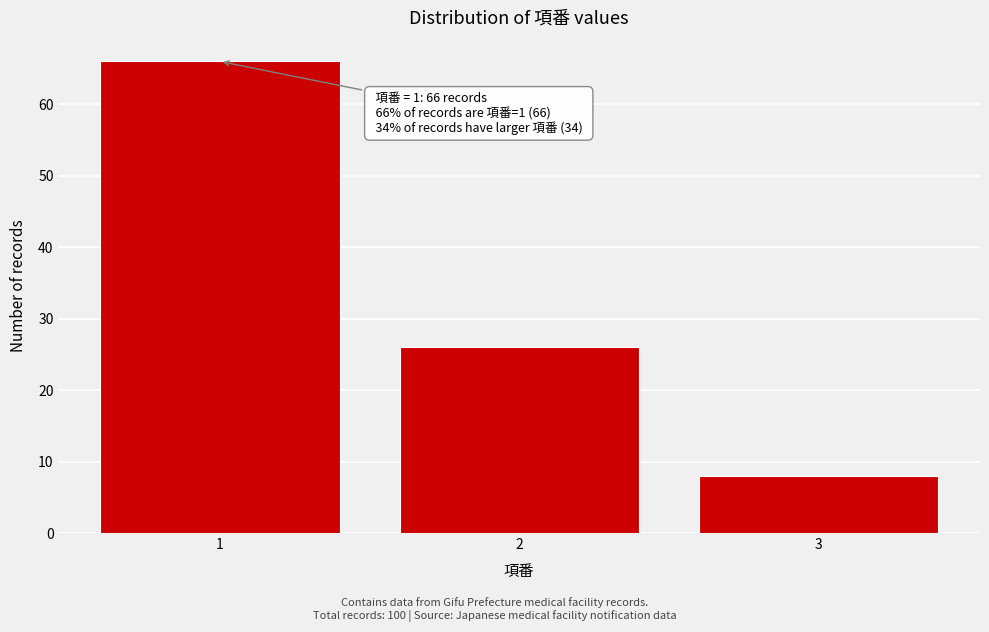

Reading left to right, list all the values displayed in this chart.

66	26	8